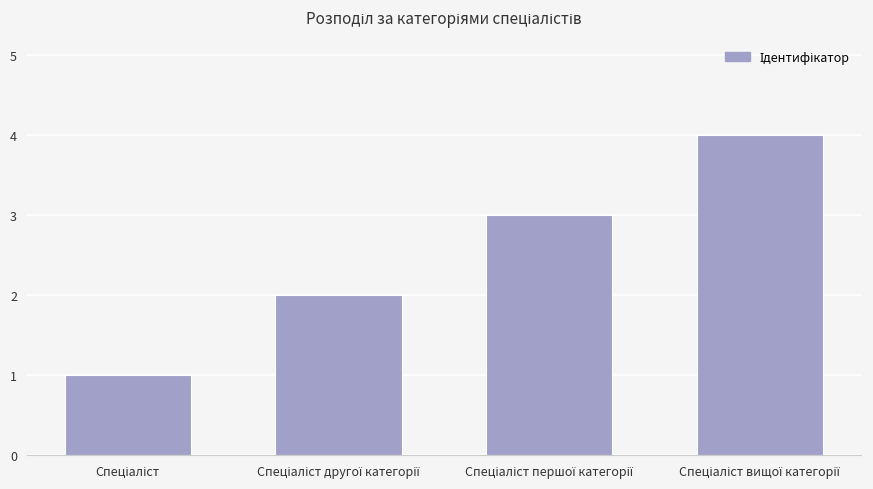

What is the maximum value shown in the chart?

4